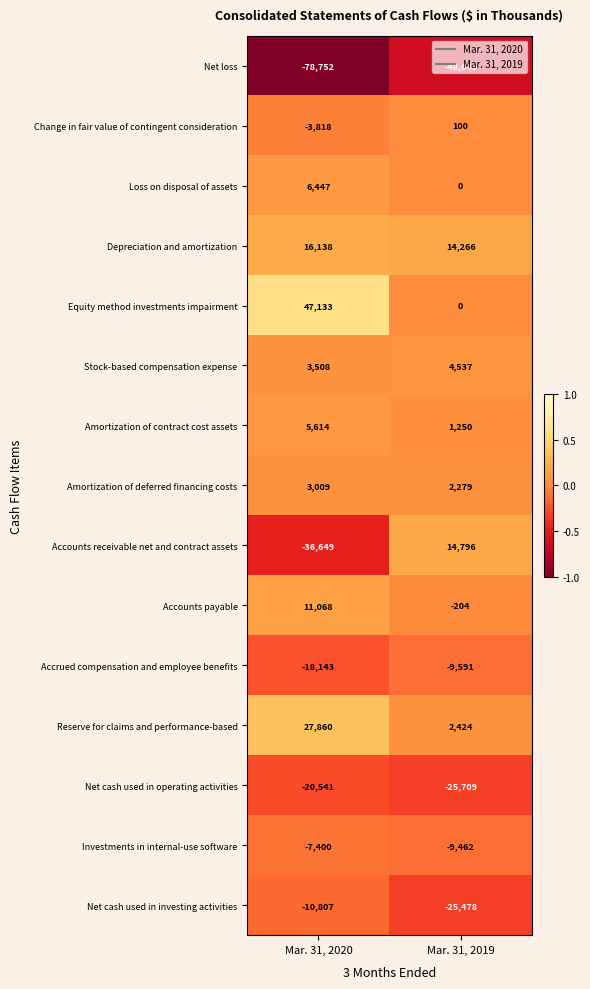

What is the sum of the Loss on disposal of assets values at Mar. 31, 2020 and Mar. 31, 2019?

6447